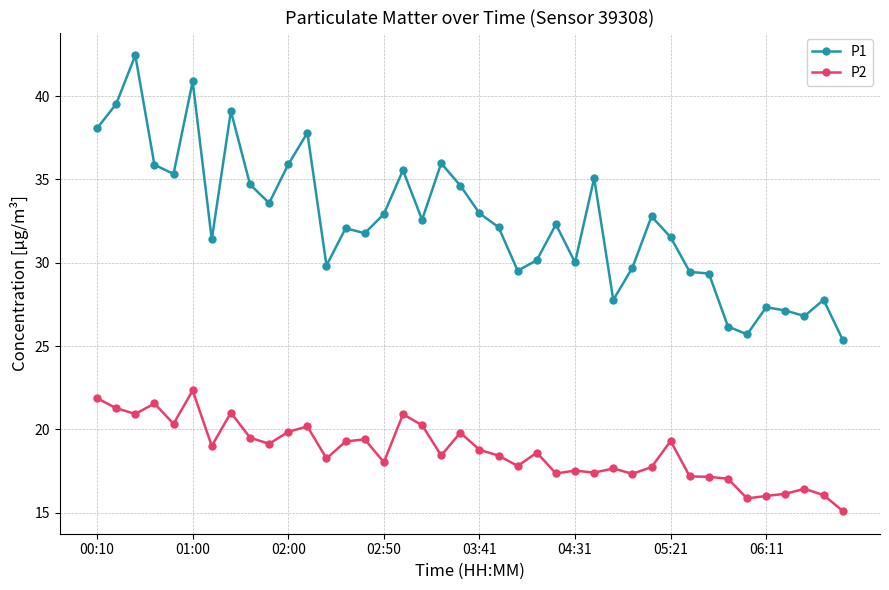

What is the value of the P2 point at the 39th from the left?

16.1